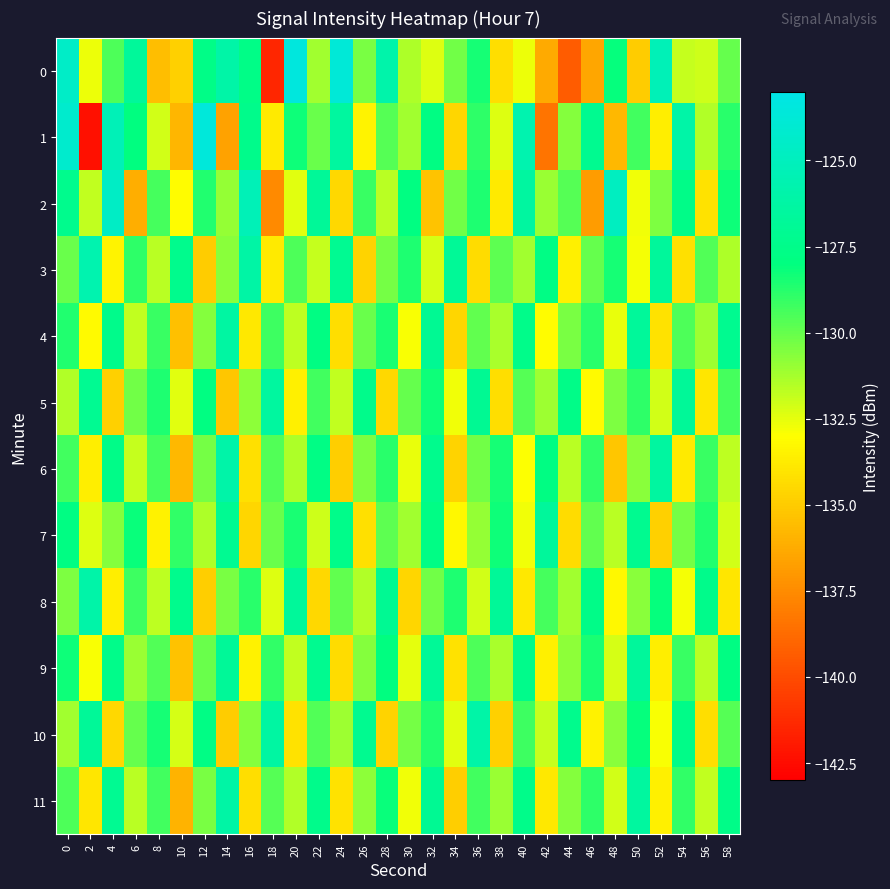

How many data points does each series have?

30